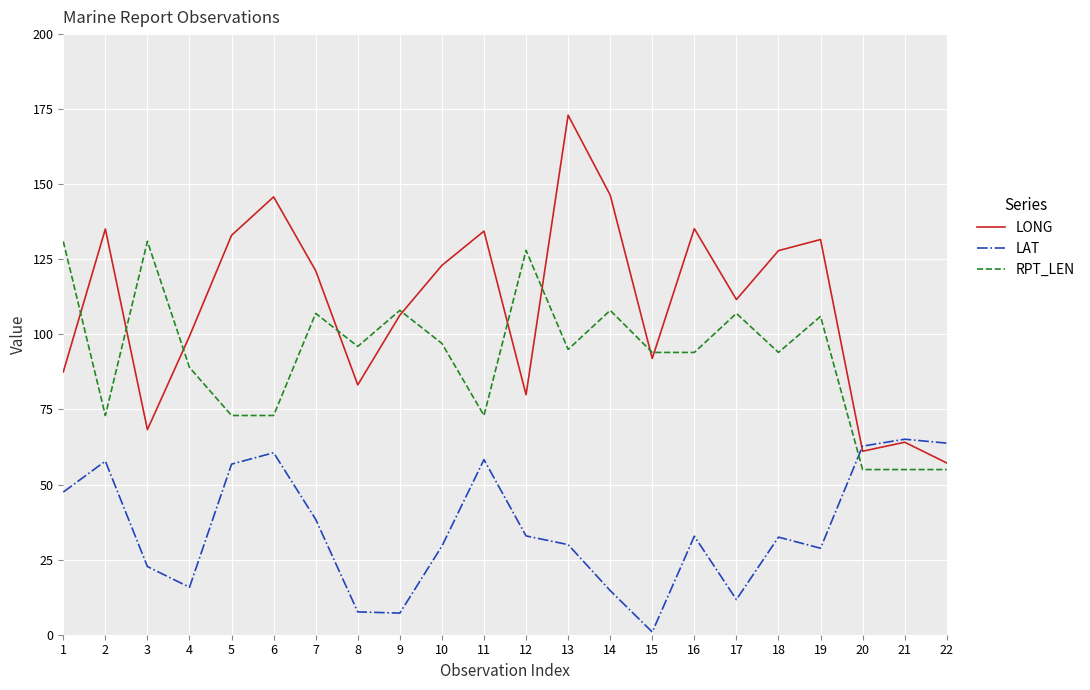

True or false: RPT_LEN and LAT intersect in this chart.

True